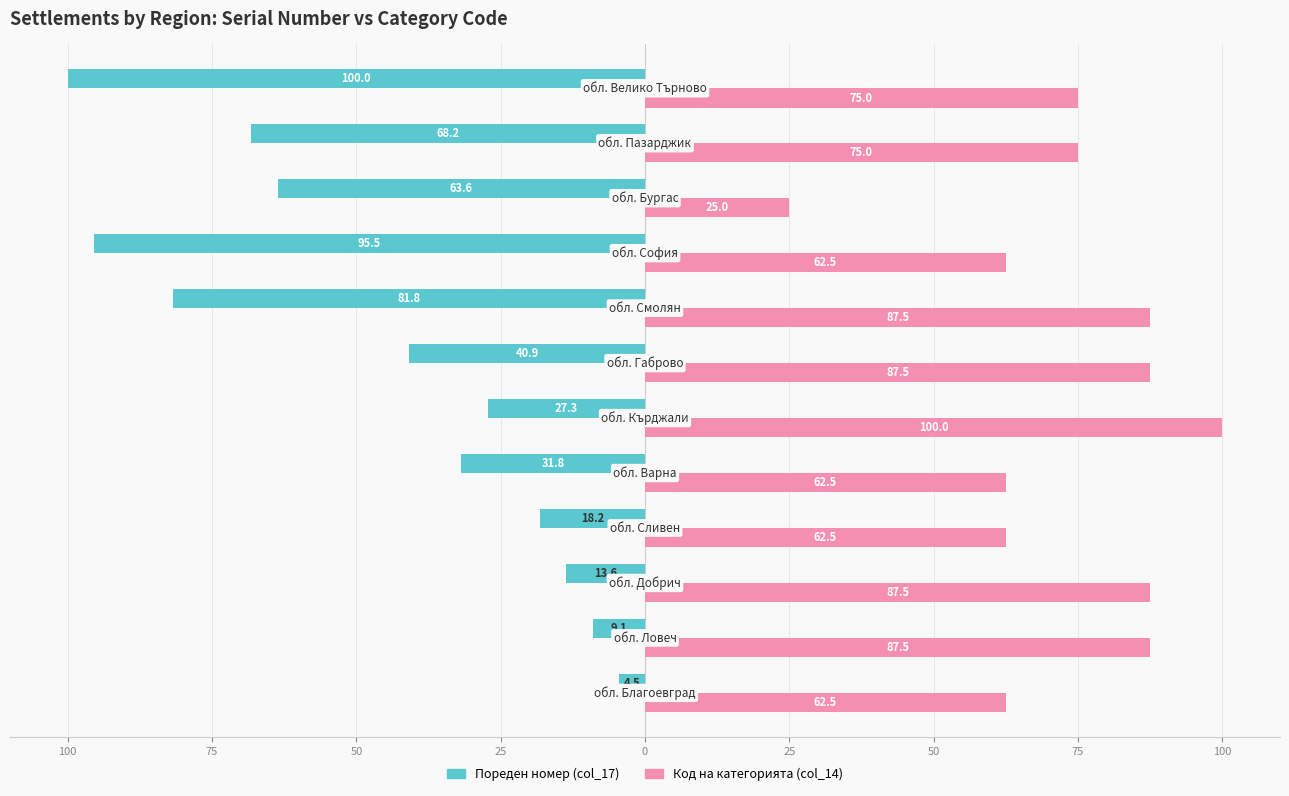

What are all the series names shown in the legend?

Пореден номер (col_17), Код на категорията (col_14)